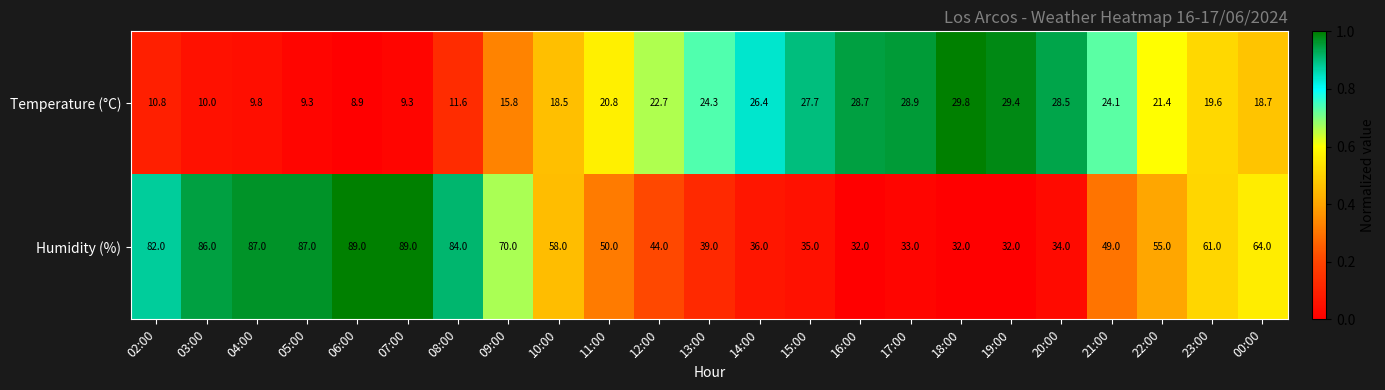

Which series has the largest total across all categories?

Humidity (%)